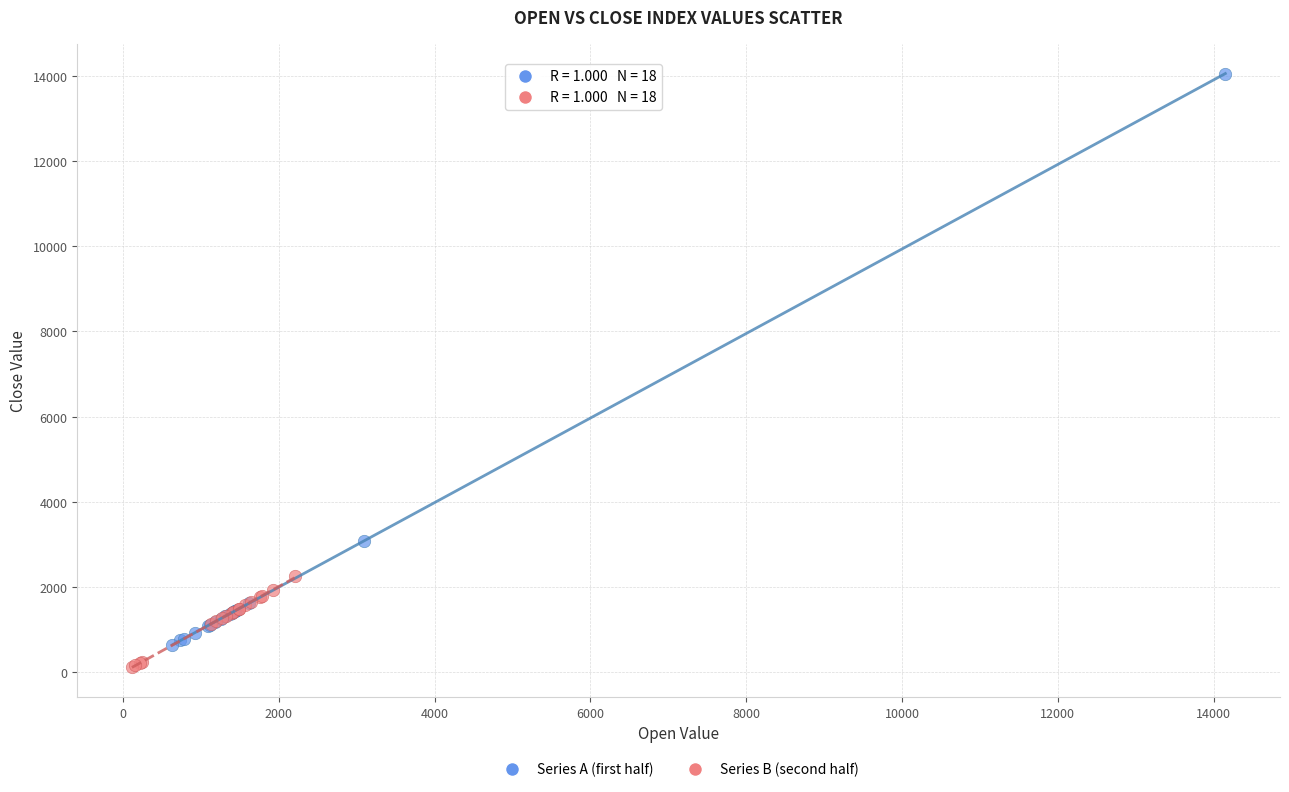

Which series contains the lowest Y value?

Series B (second half)